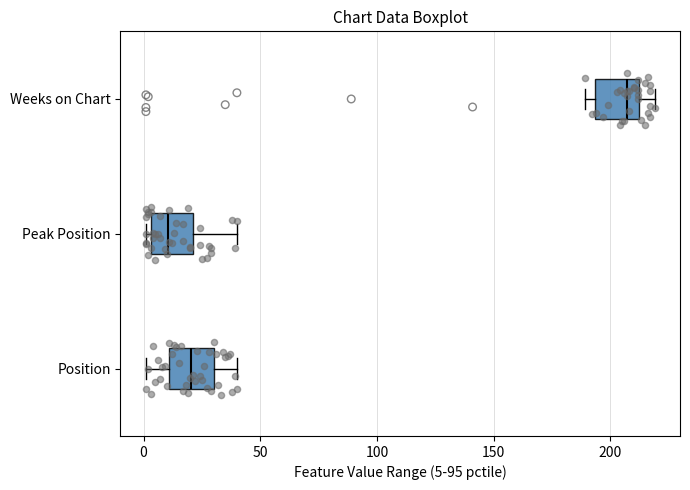

Which box has the furthest to the right median line?

Weeks on Chart